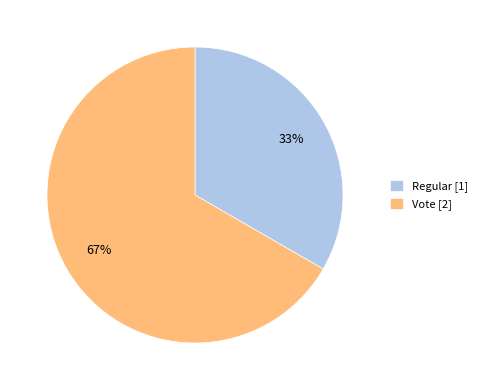

To the nearest percent, what is the combined percentage of Vote and Regular?

100%